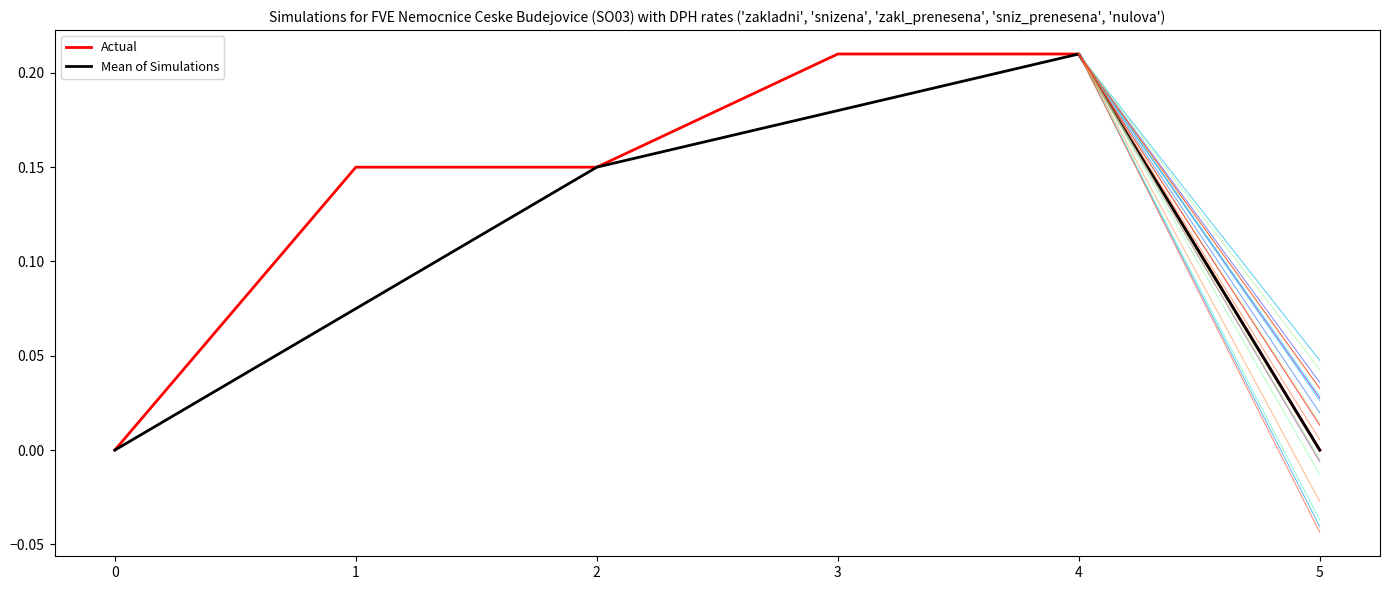

What is the sum of all Mean of Simulations values?

0.6